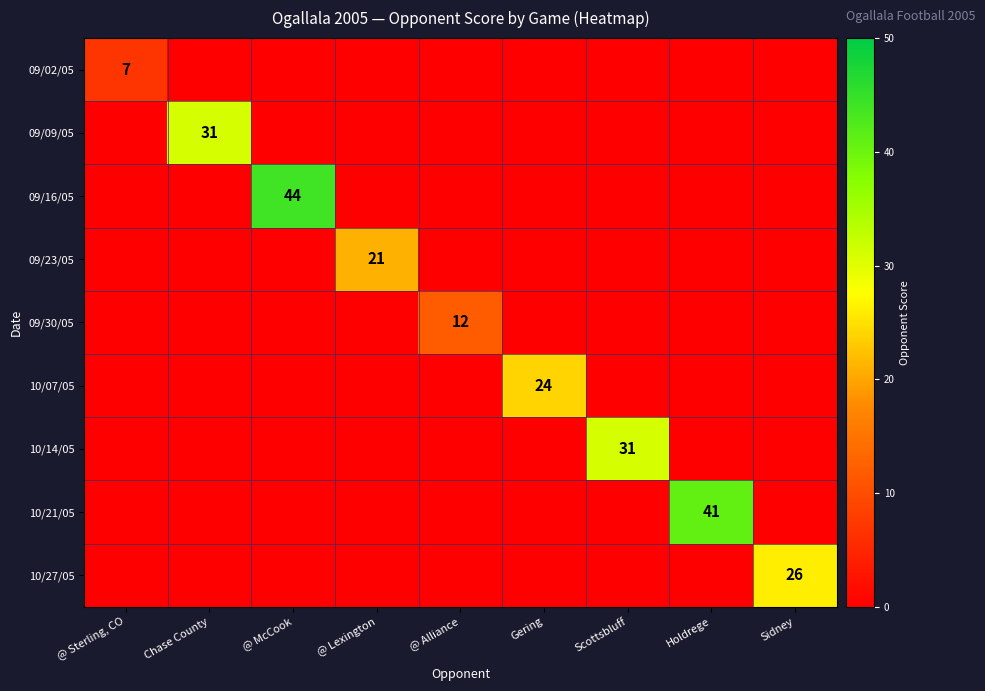

Which category has the lowest value across all series?

Chase County